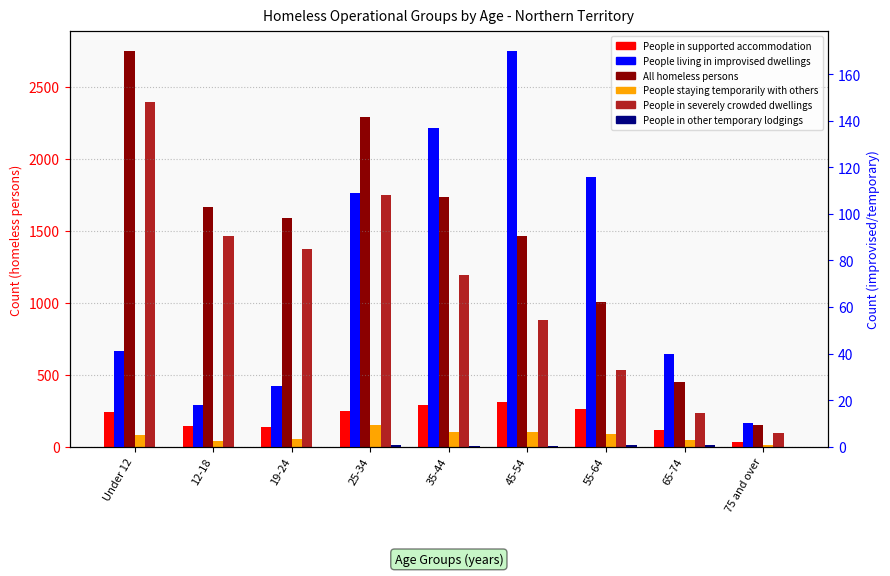

List the labels in order of People staying temporarily with others value, smallest first.

75 and over, 12-18, 65-74, 19-24, Under 12, 55-64, 45-54, 35-44, 25-34